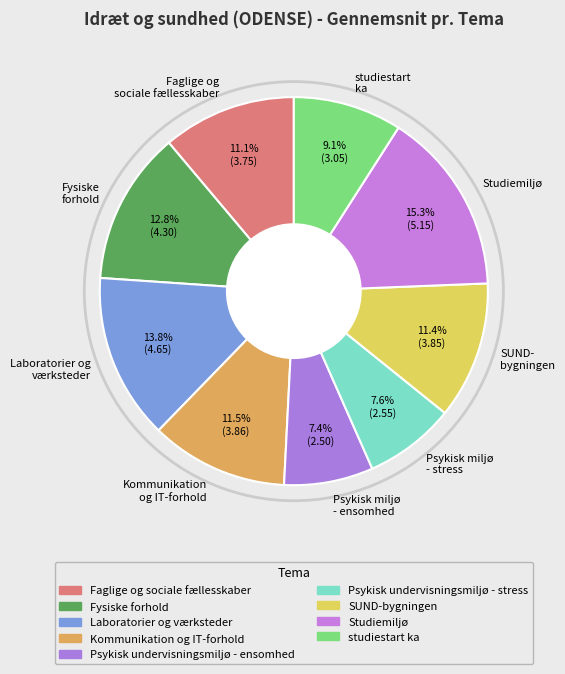

Is the sum of studiestart ka and Psykisk miljø - stress greater than half?

No